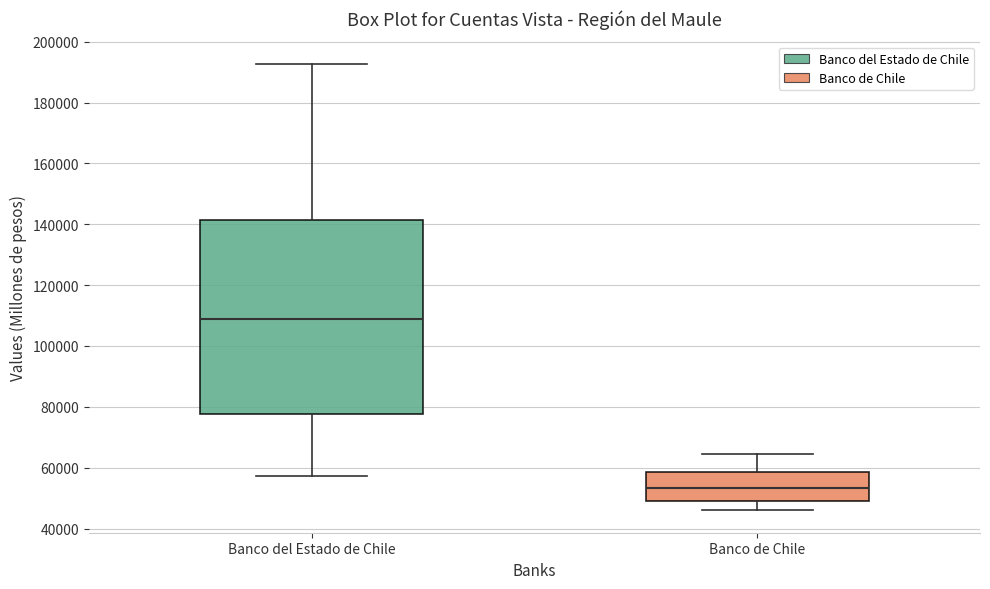

Comparing the boxes themselves (not the whiskers), which one is the tallest?

Banco del Estado de Chile